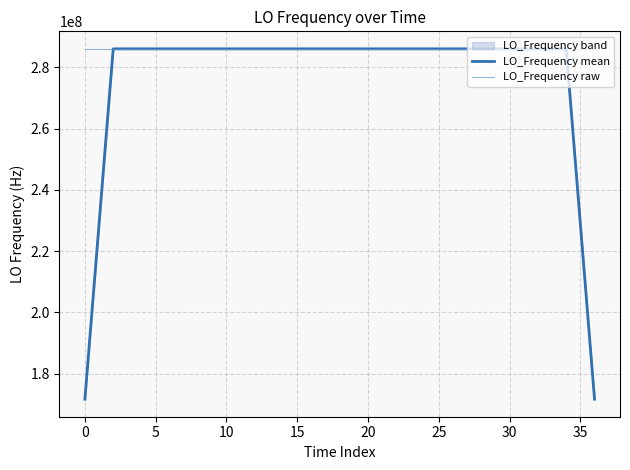

How many times do LO_Frequency raw and LO_Frequency mean cross each other?

24